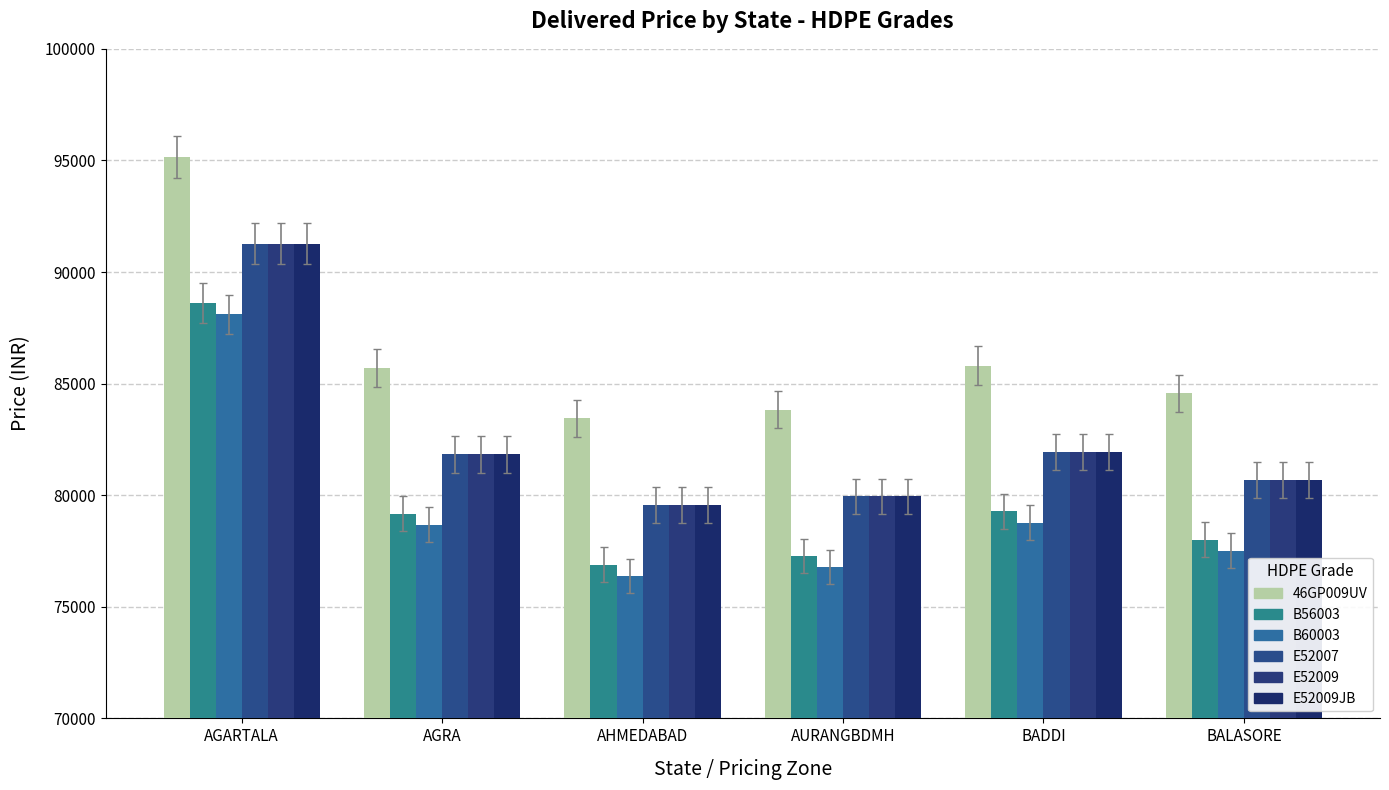

What is the sum of the E52007 values at AGARTALA and AURANGBDMH?

171215